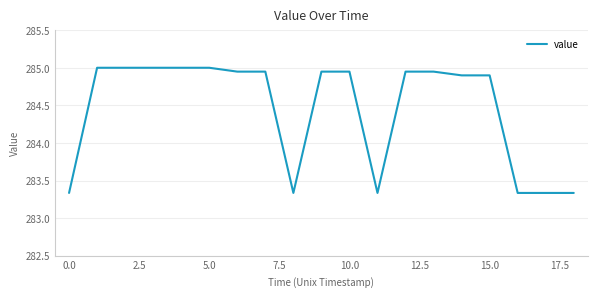

What is the difference between the maximum and minimum values?

1.7